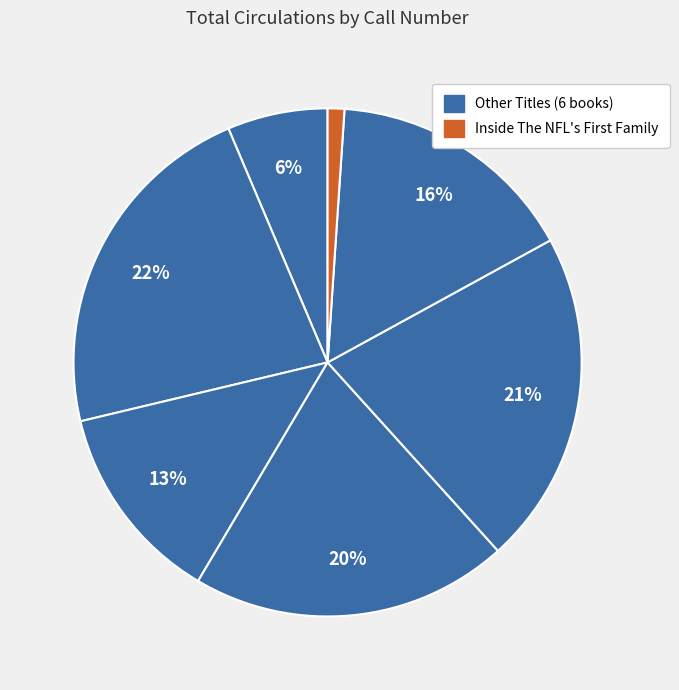

Count the number of slices in the pie.

7